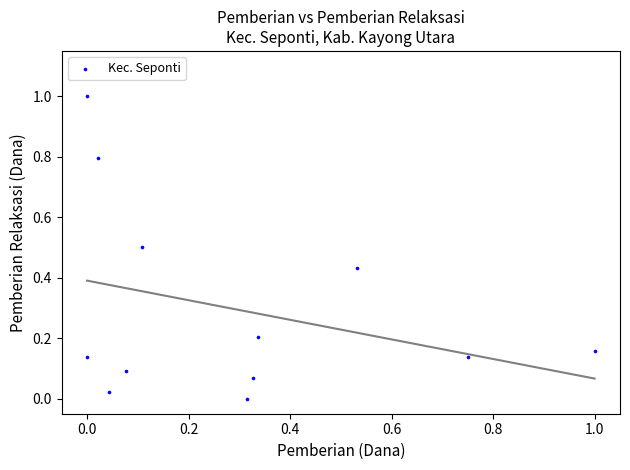

What is the average X value?

0.3